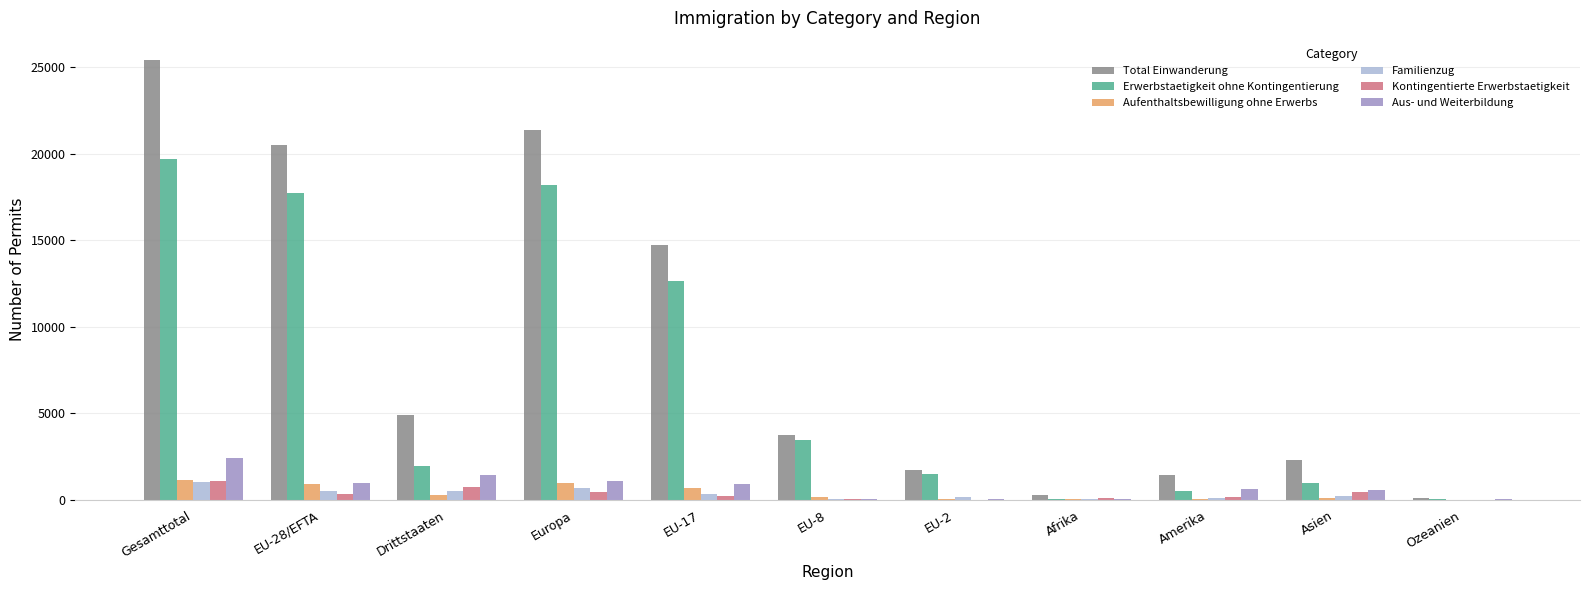

At which category is the sum across all series the highest?

Gesamttotal